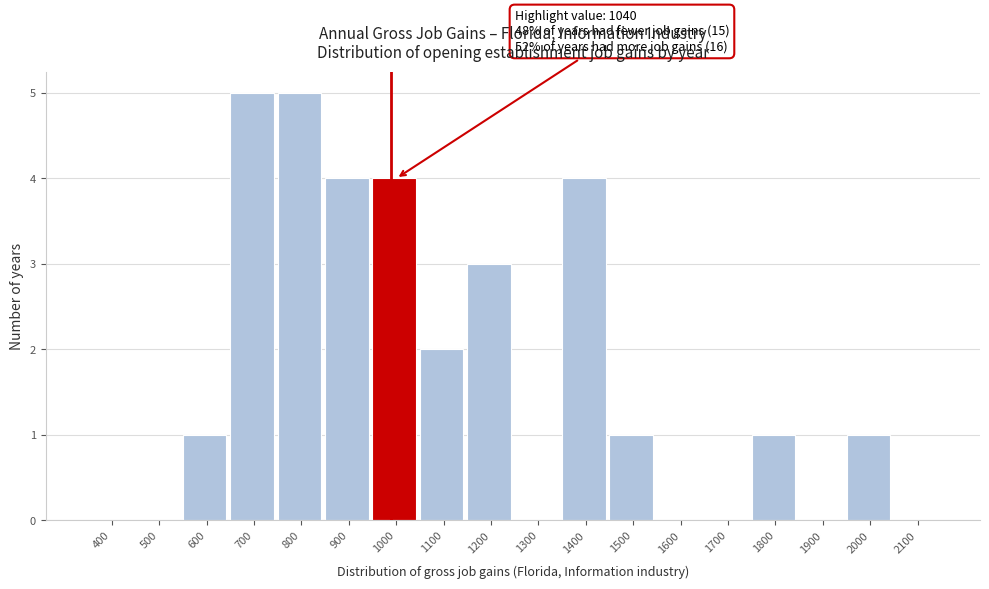

Reading left to right, list all the values displayed in this chart.

400=0	500=0	600=1	700=5	800=5	900=4	1000=4	1100=2	1200=3	1300=0	1400=4	1500=1	1600=0	1700=0	1800=1	1900=0	2000=1	2100=0